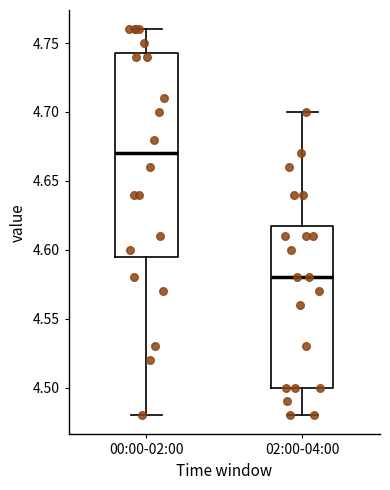

Comparing the boxes themselves (not the whiskers), which one is the tallest?

00:00-02:00